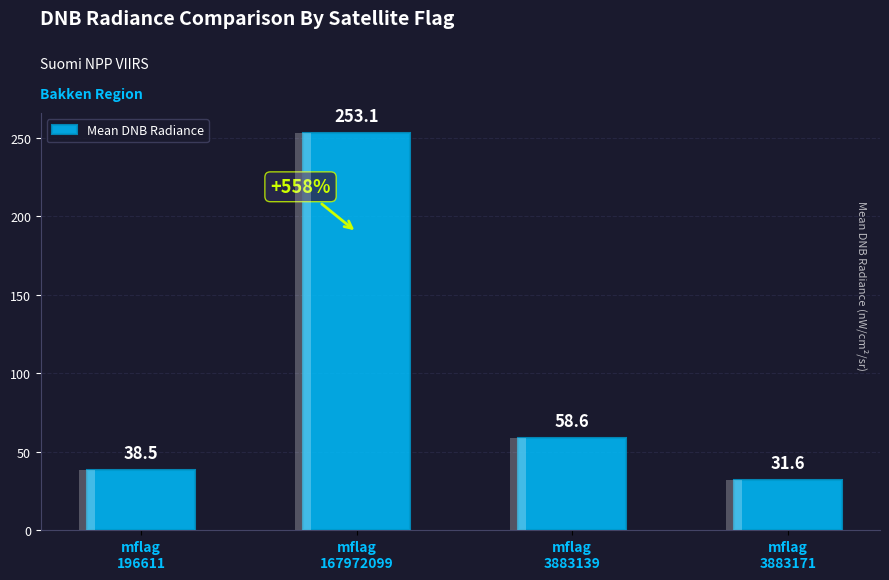

How many bars are there in total?

4